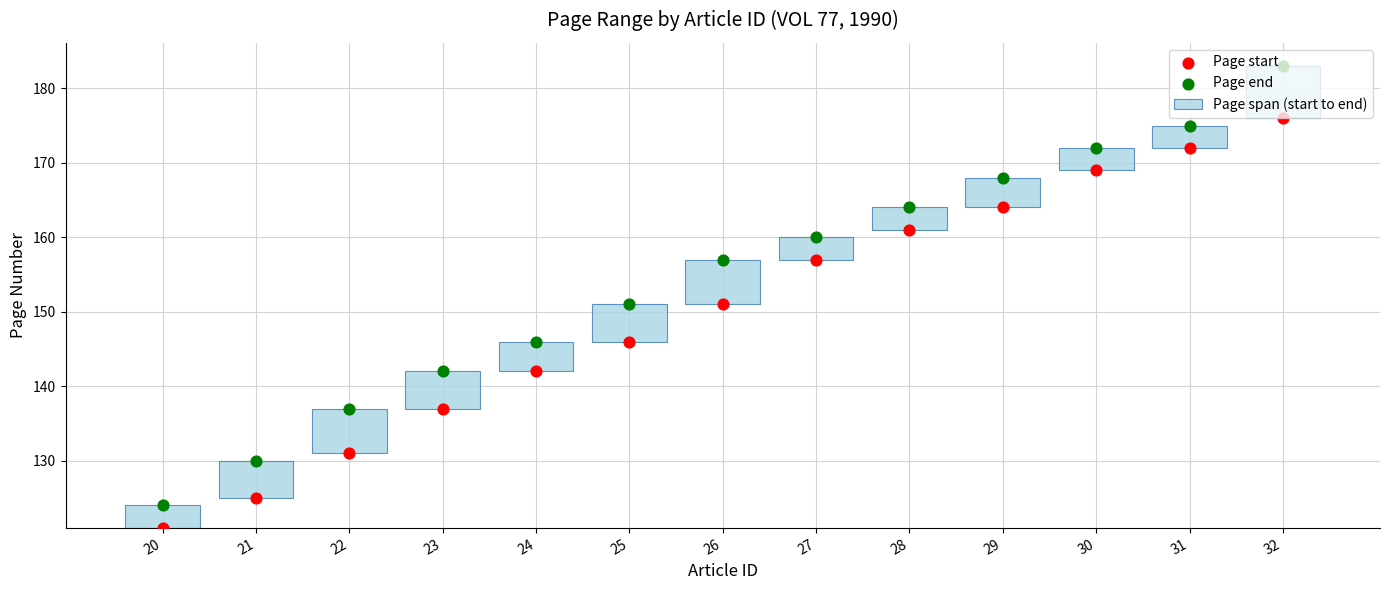

Which series has the largest total across all categories?

Page end